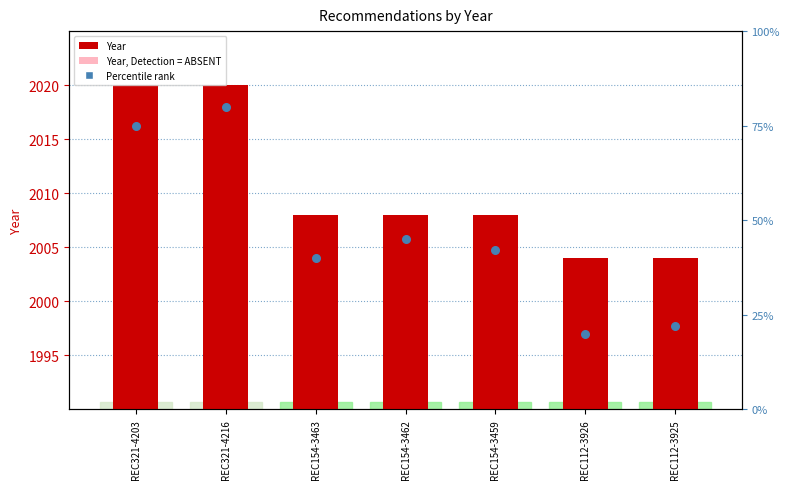

Which series has the widest spread of Y values?

Percentile rank